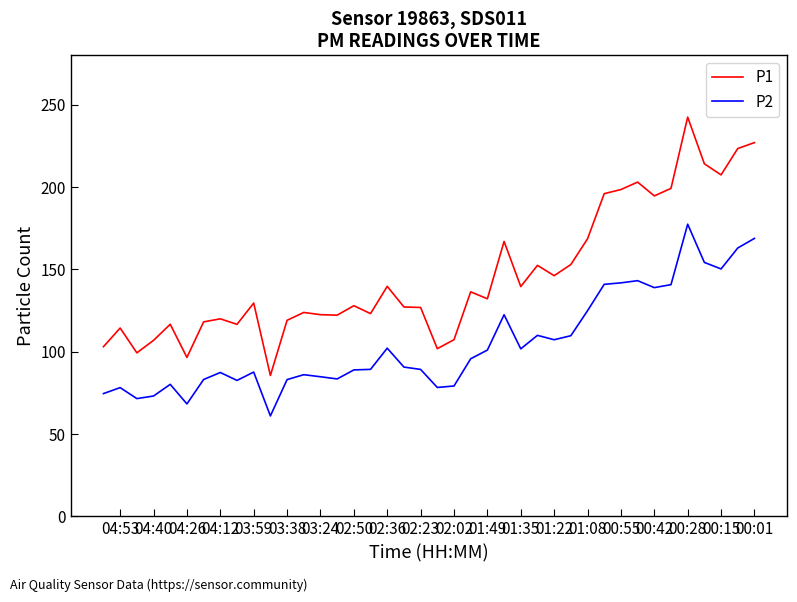

How many data points does each series have?

40